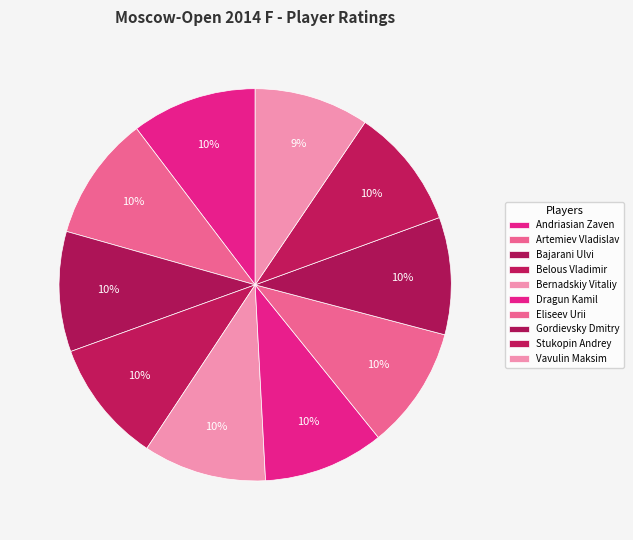

Rank the categories by value from highest to lowest.

Andriasian Zaven, Artemiev Vladislav, Belous Vladimir, Bernadskiy Vitaliy, Eliseev Urii, Dragun Kamil, Stukopin Andrey, Bajarani Ulvi, Gordievsky Dmitry, Vavulin Maksim